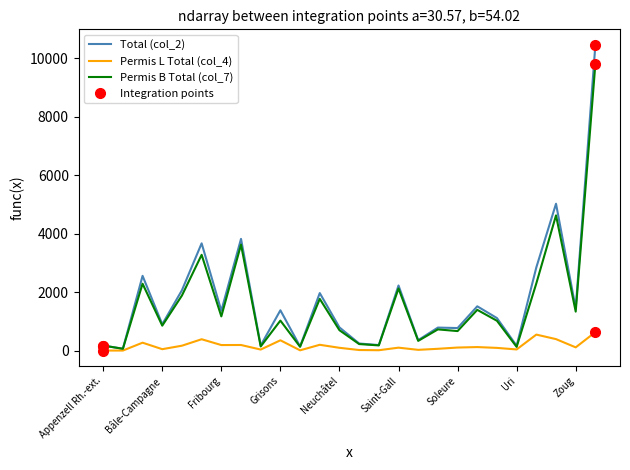

What is the greatest value displayed?

10470